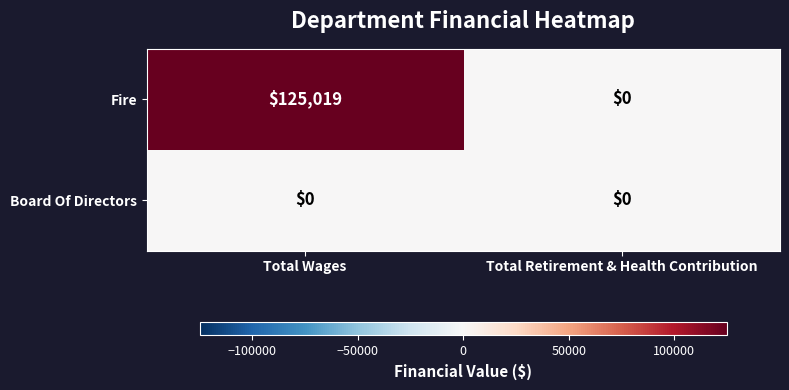

At which category does the chart reach its peak across all series?

Total Wages